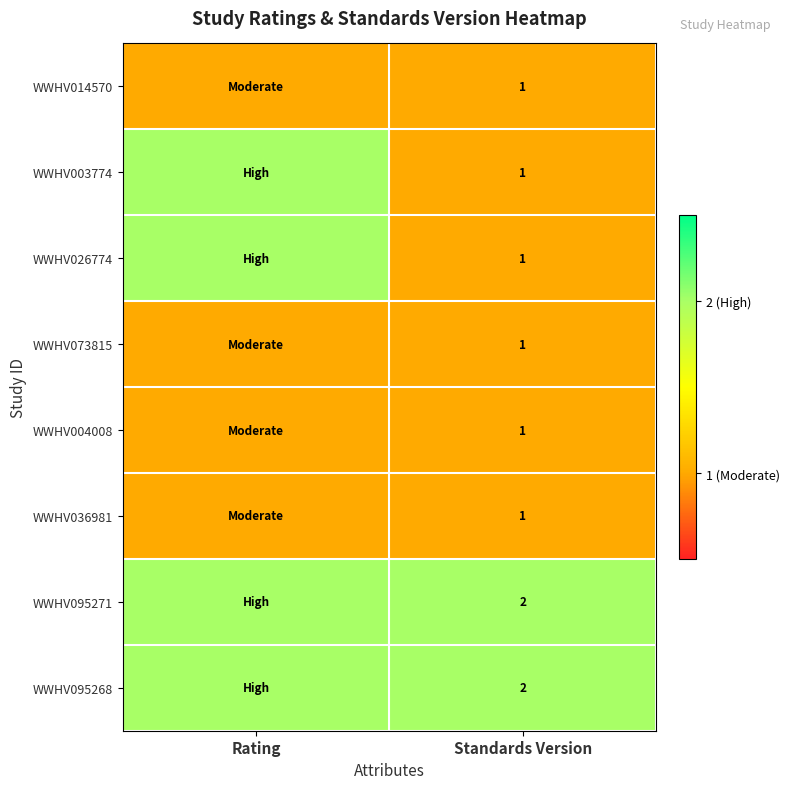

The value of WWHV003774 at Standards Version is 2. True or false?

False